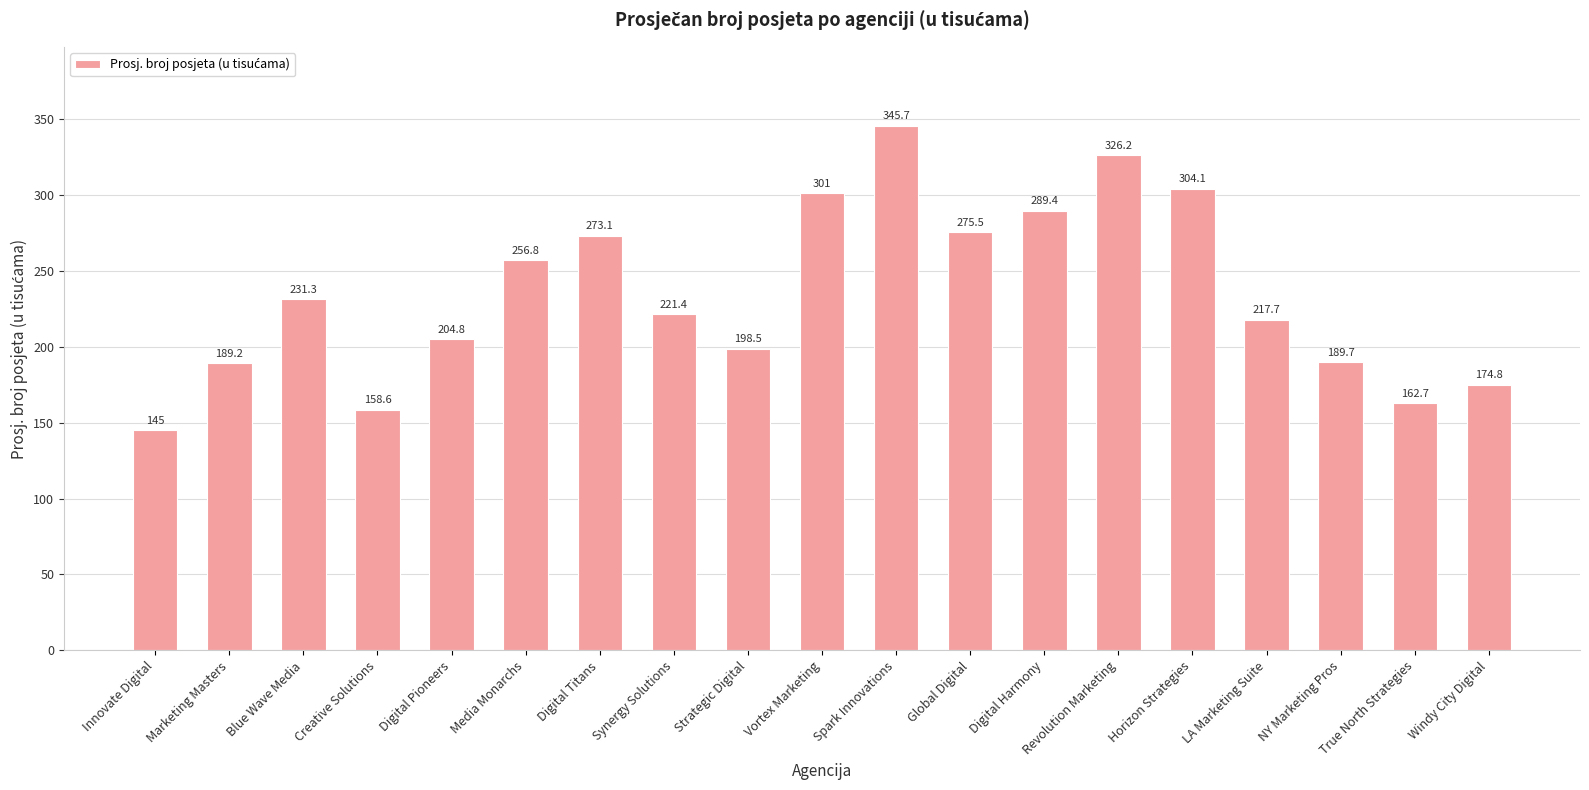

Which has a higher value, Blue Wave Media or True North Strategies?

Blue Wave Media